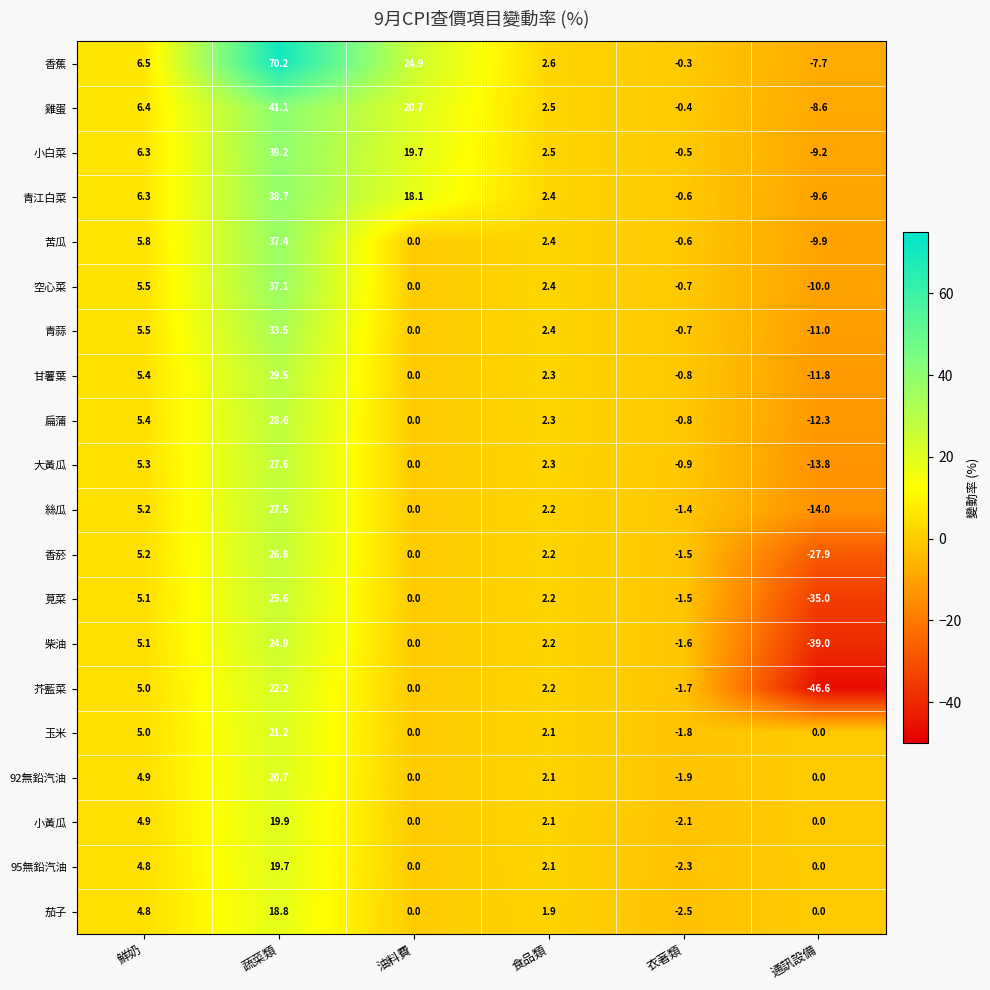

Where does the 大黃瓜 series first go above 2?

鮮奶